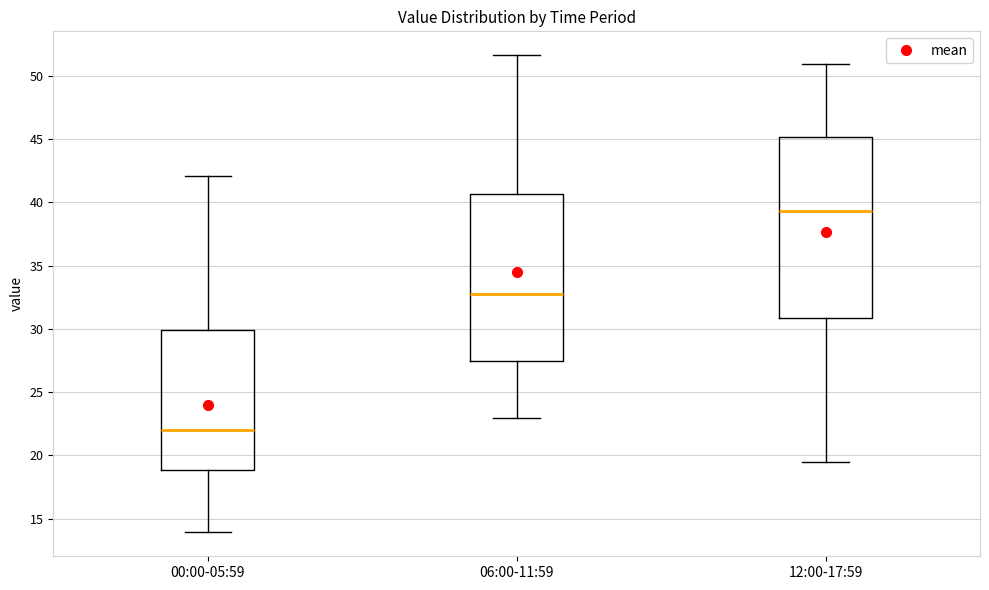

Where is the lower edge of the box for 00:00-05:59 on the y-axis? The values are not printed on the chart, so give them approximately, as read against the axis.

19.0